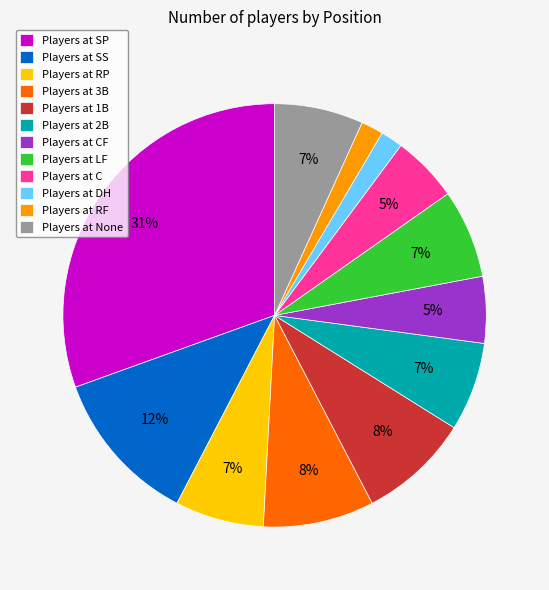

Does any single category account for the majority?

No